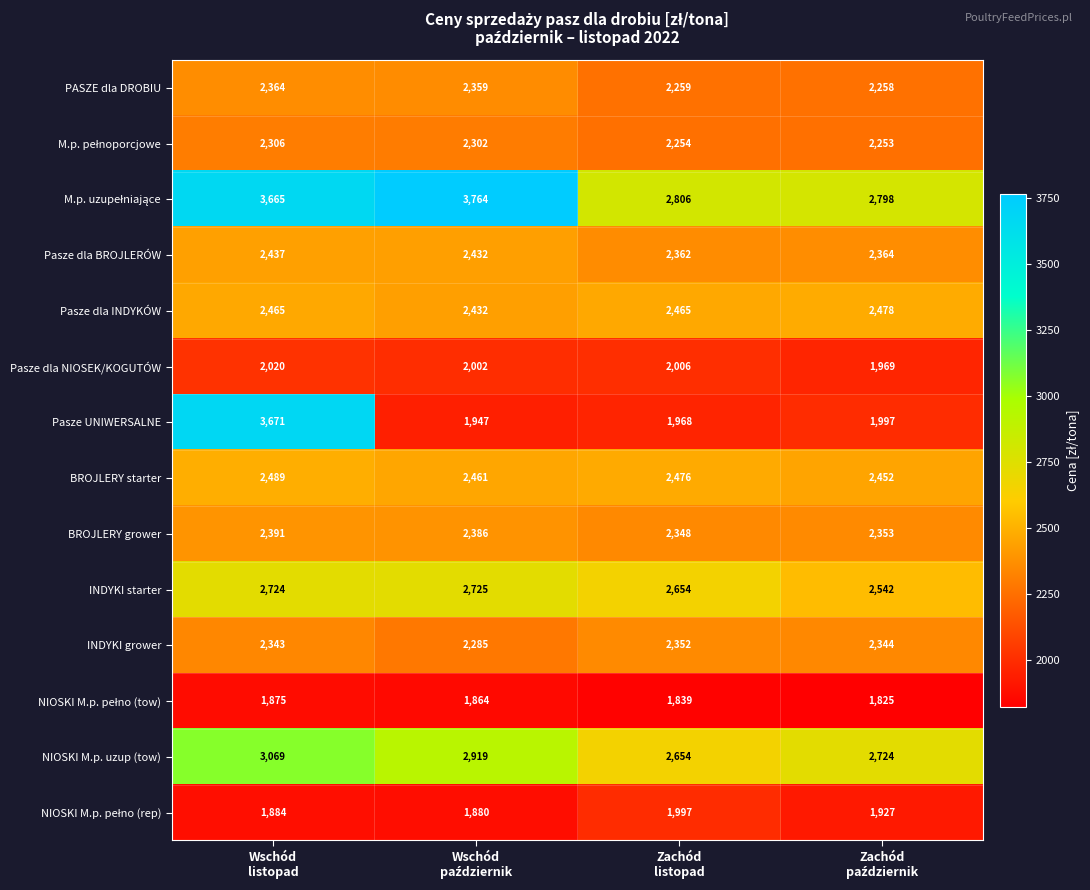

Which series has the largest range (max minus min)?

Pasze UNIWERSALNE